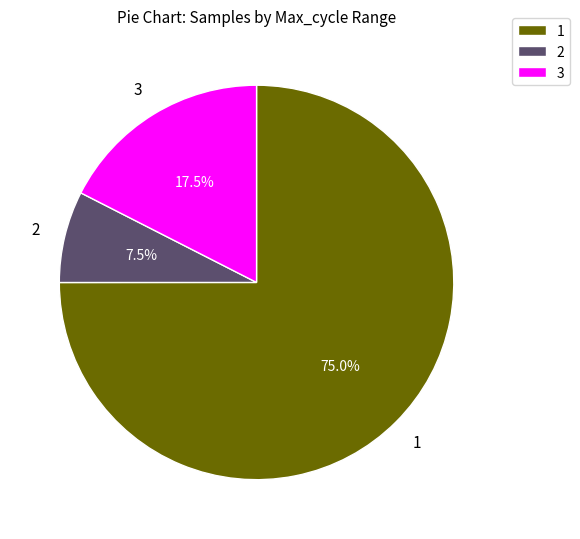

Which category has the smallest portion of the pie?

2